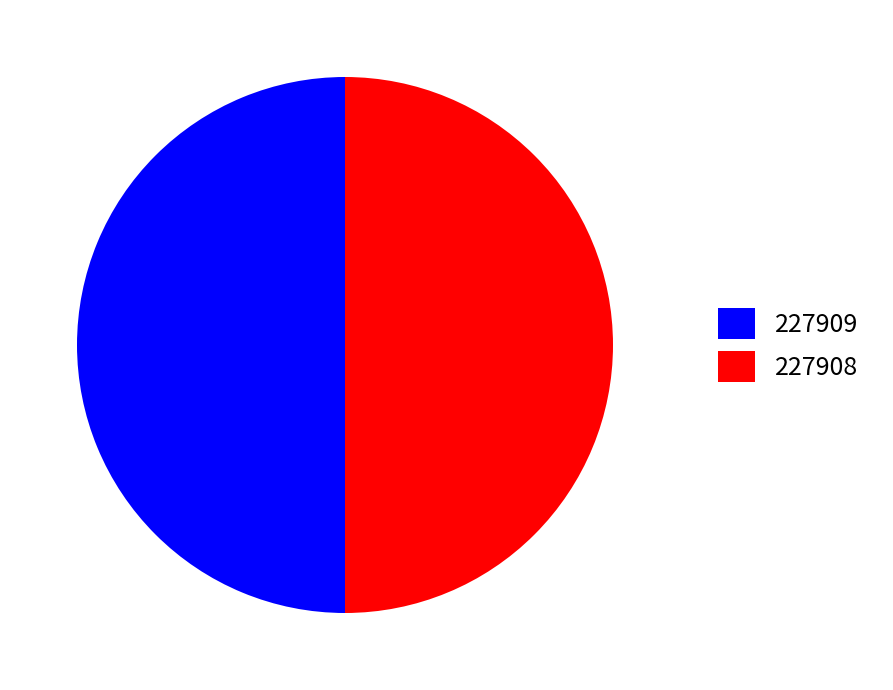

Approximately how many times larger is the value at 227908 compared to 227909?

1.0